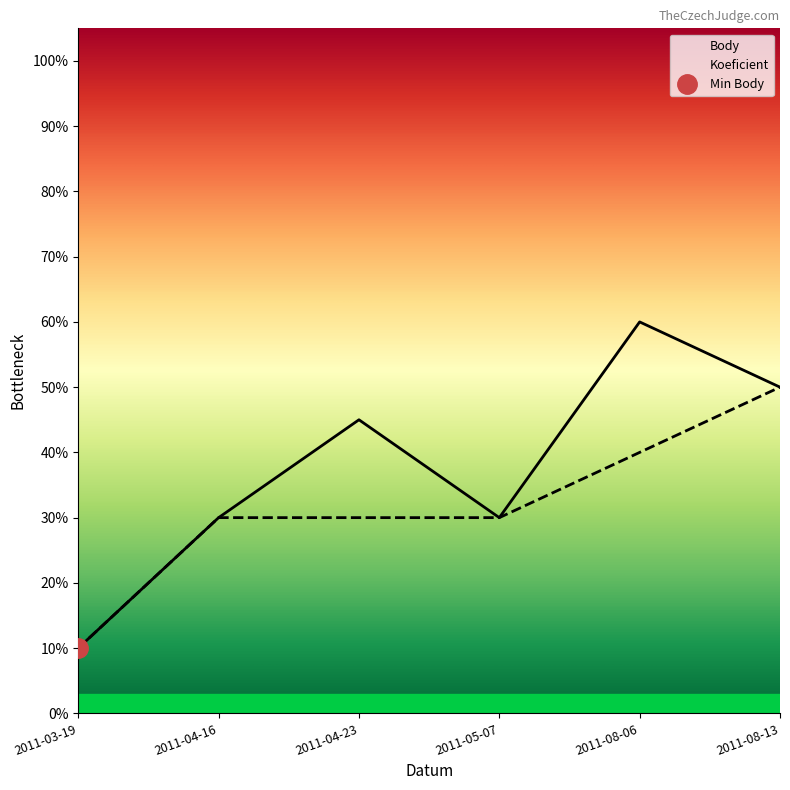

Rank the series at 2011-05-07 from lowest to highest value.

Body, Koeficient